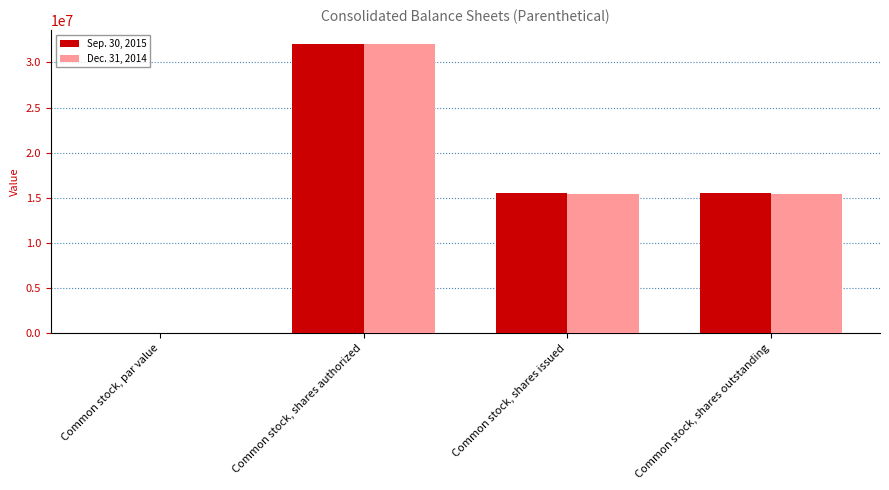

Where does the Sep. 30, 2015 series first go above 15586936?

Common stock, shares authorized